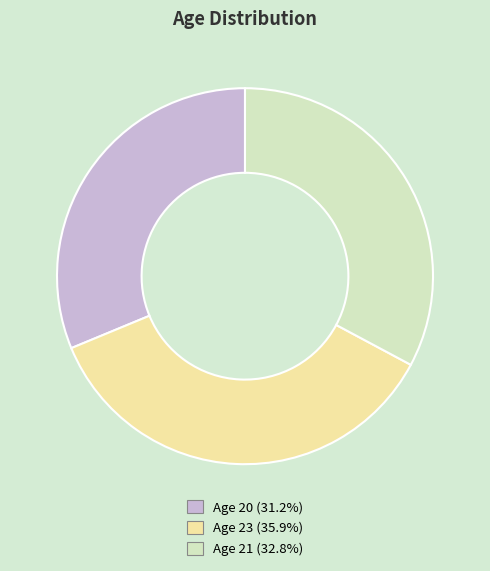

Is there any slice that represents more than half of the pie?

No